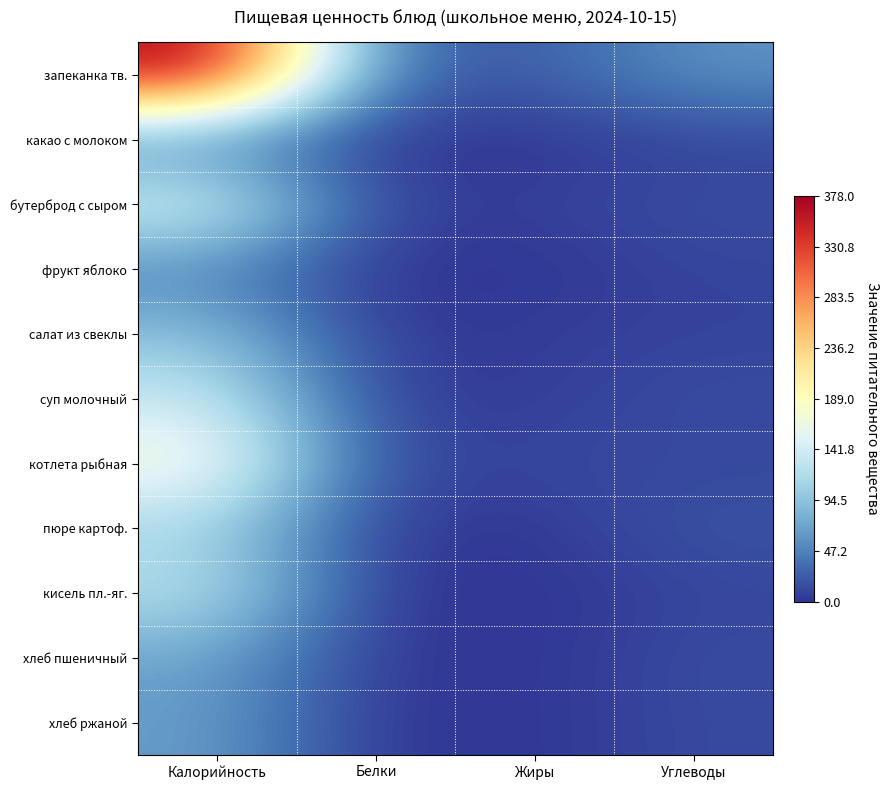

At which category is the sum across all series the highest?

Калорийность